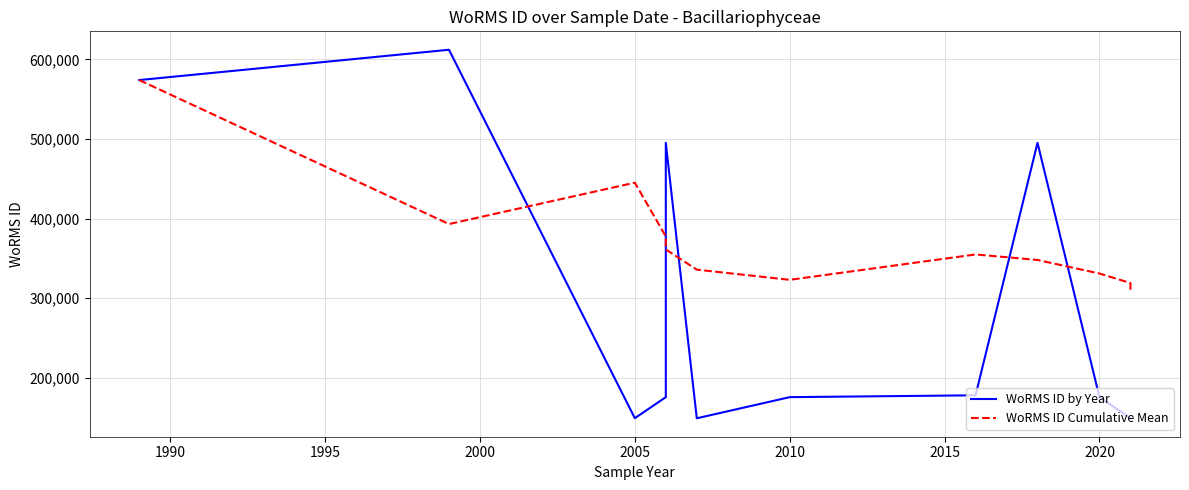

How many lines are shown in the chart?

2